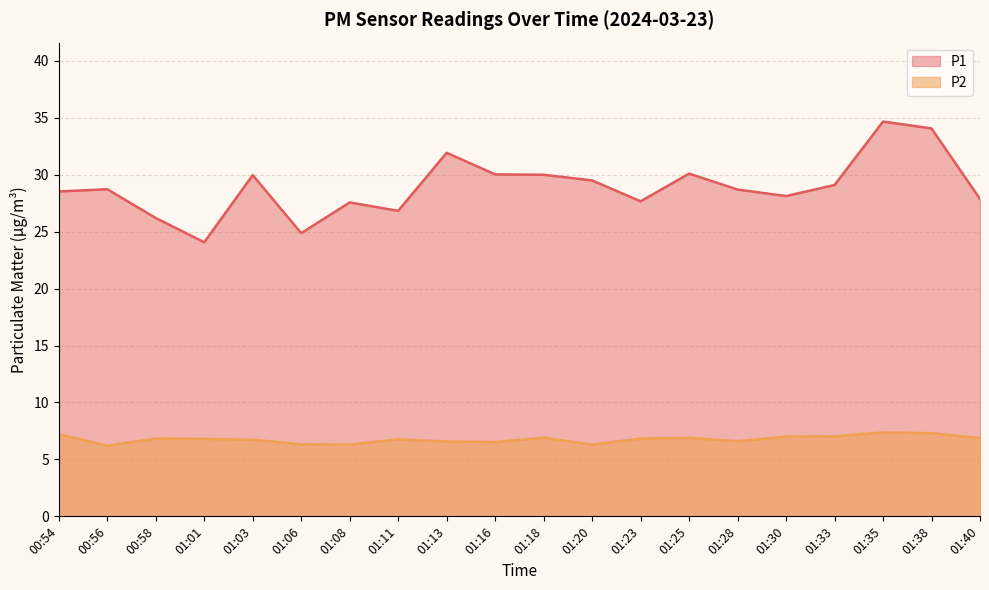

What is the average value of the P2 series?

6.8